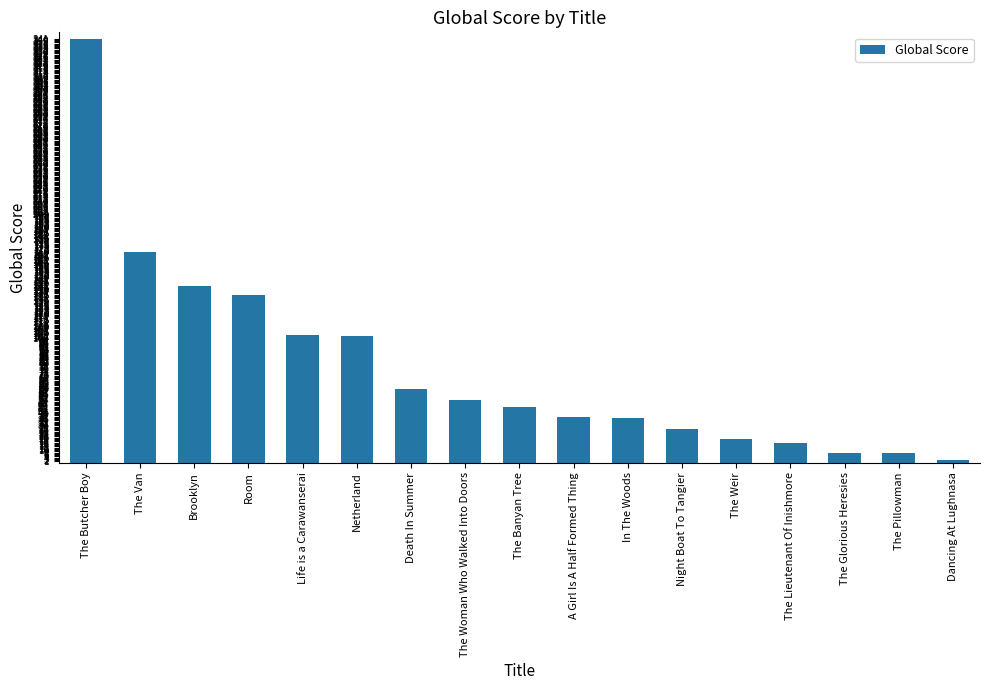

What is the smallest value displayed?

2